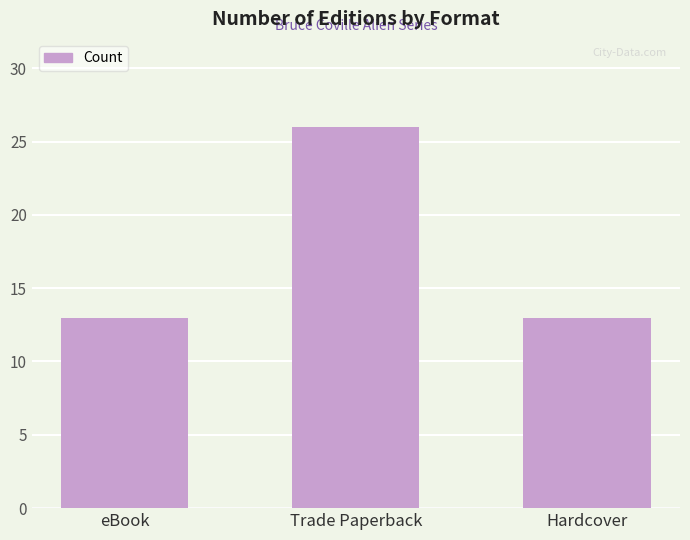

What is the difference between the values at Trade Paperback and Hardcover?

13